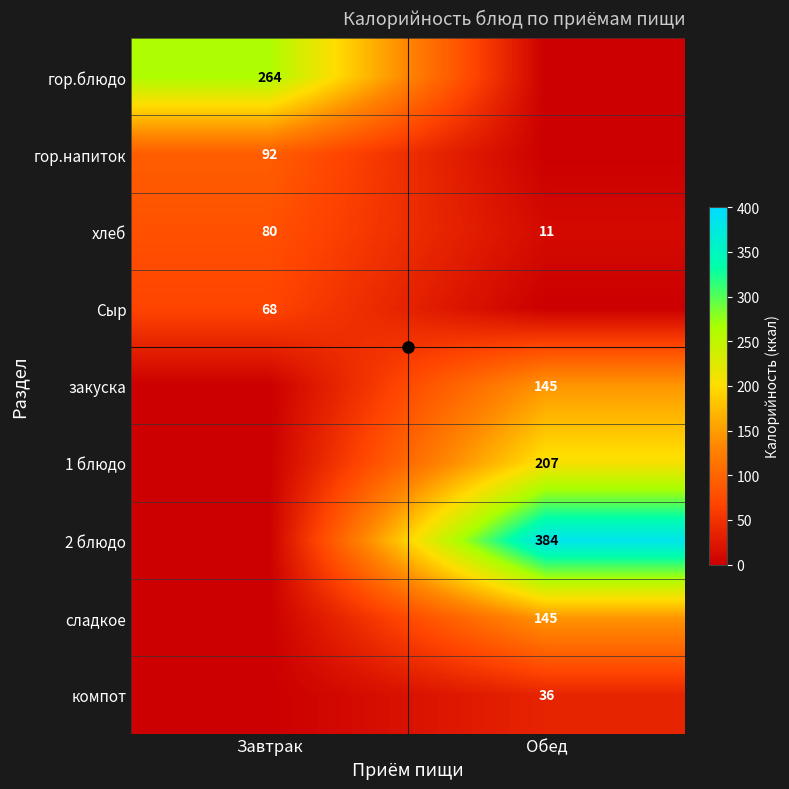

What is the total value across all series at Обед?

928